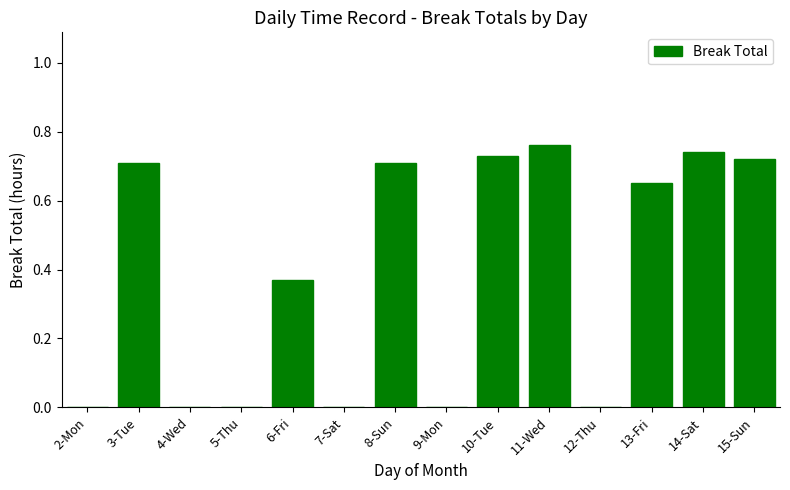

Between 13-Fri and 4-Wed, which is larger?

13-Fri